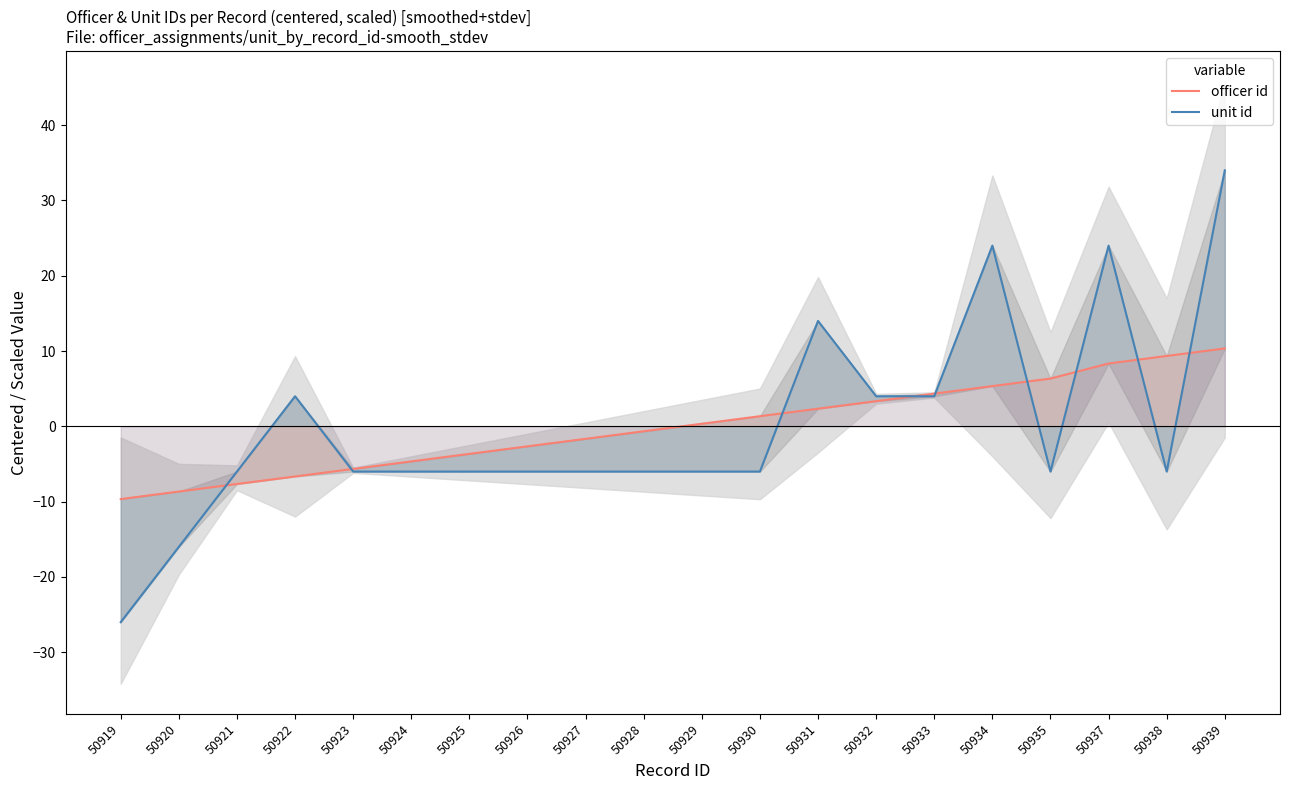

How many values in the unit id series exceed -5?

7